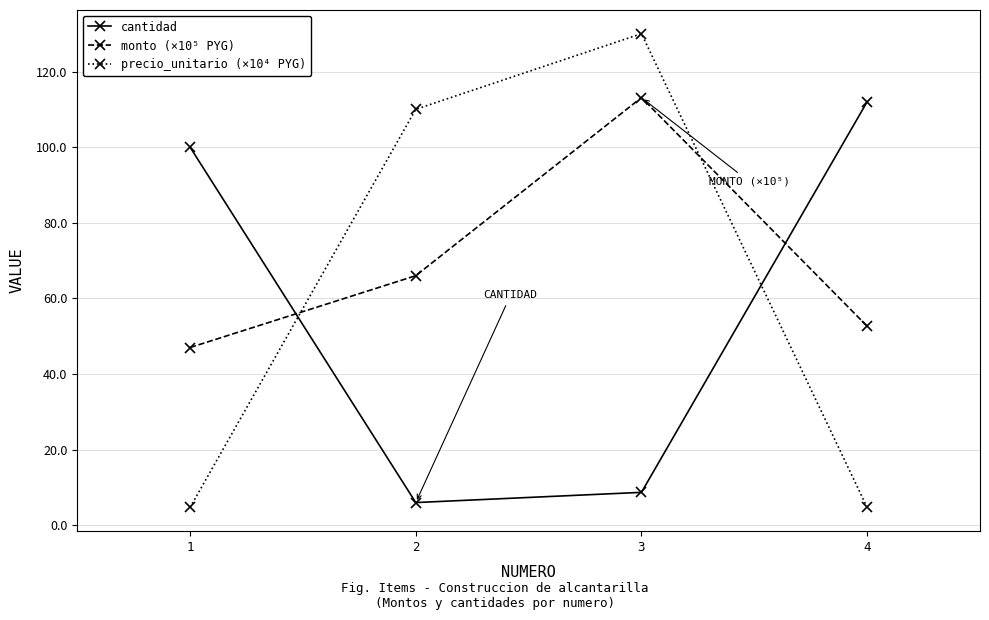

What is the maximum value for monto (×10⁵ PYG)?

113.1